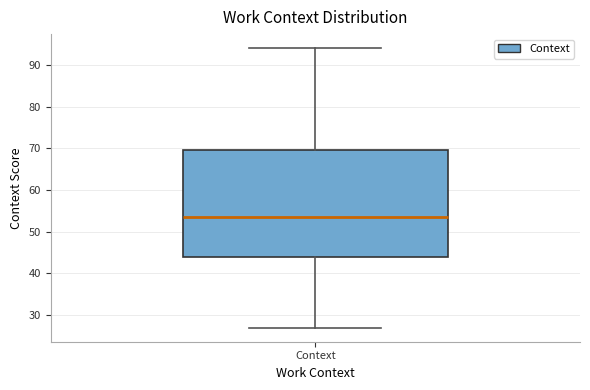

Read this box plot against the y-axis: the position of the median line, the range covered by the box, and the ends of both whiskers. The values are not printed on the chart, so give them approximately, as read against the axis.

median 54, box 44 to 70, whiskers 27 to 94